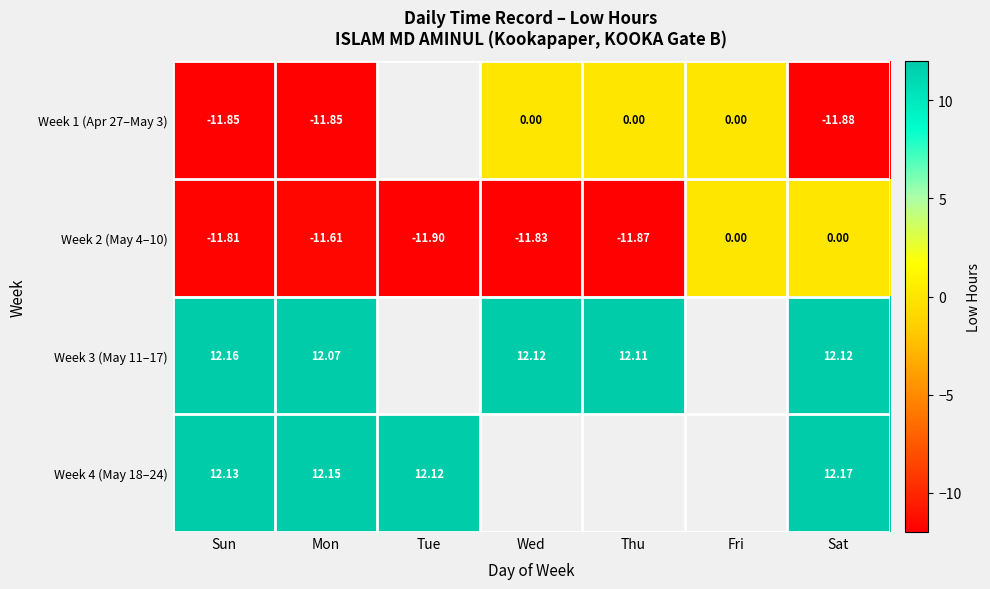

How many data points in Week 2 (May 4–10) are less than -11?

5